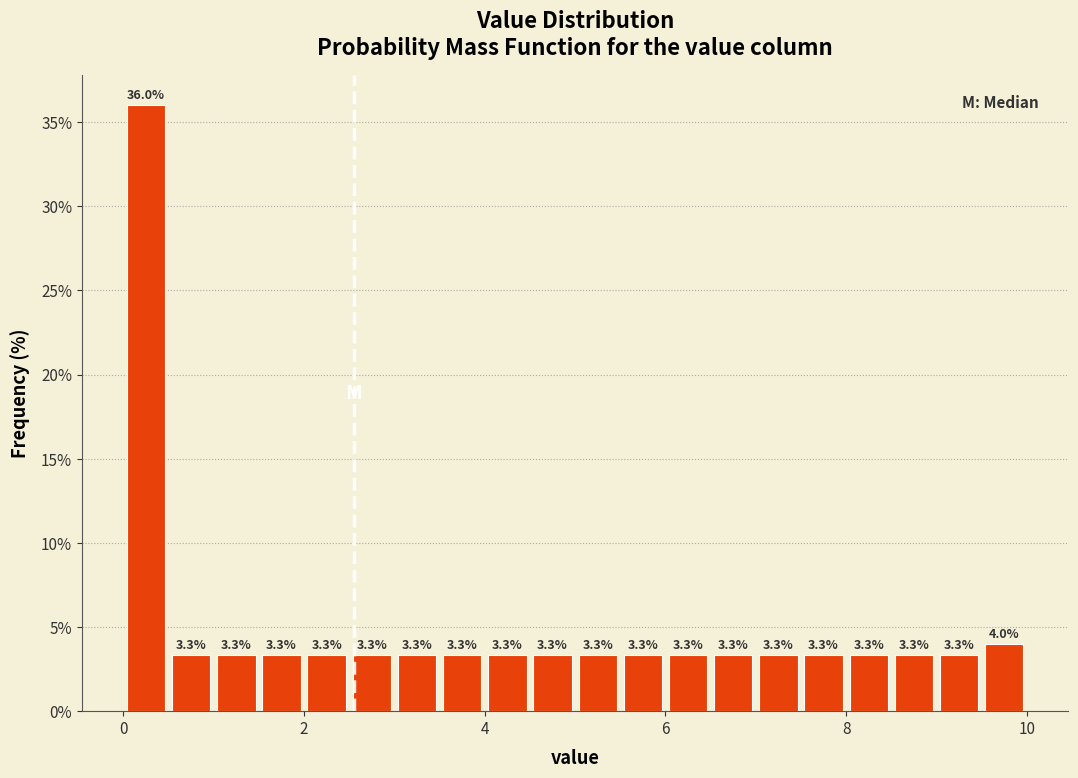

Read against the x-axis, roughly where is the centre of the tallest bar?

0.2